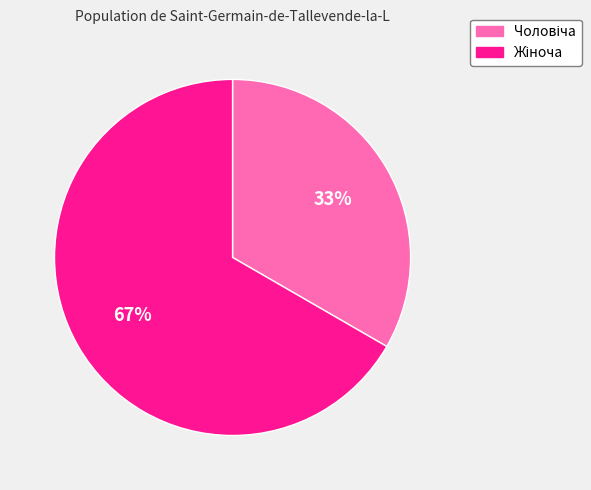

Is there a majority slice in this chart?

Yes